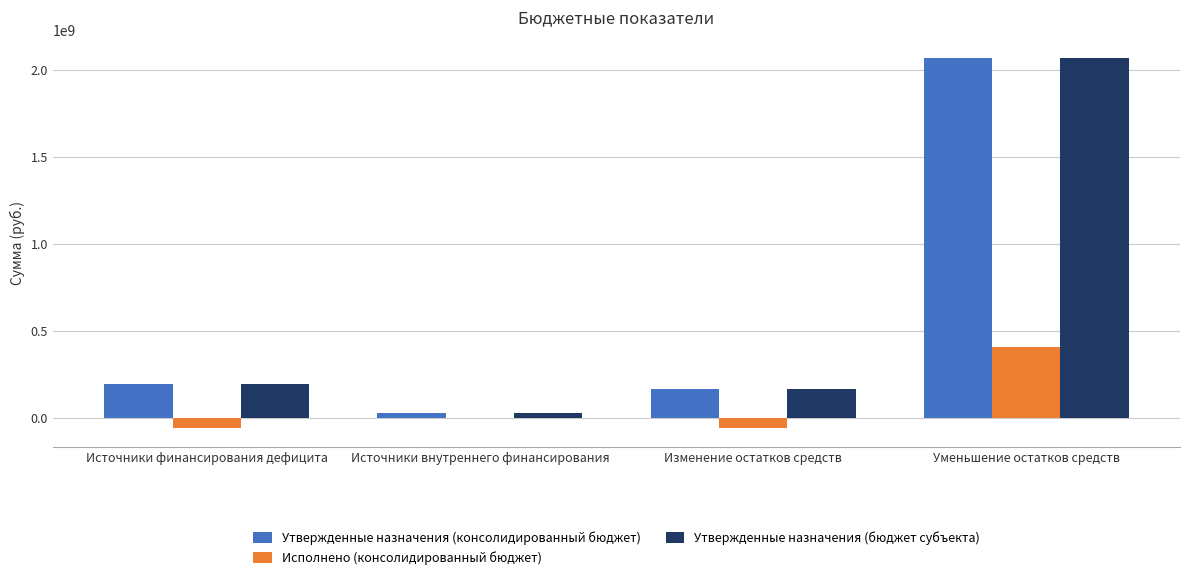

The Исполнено (консолидированный бюджет) series shows 406663514.2 at Уменьшение остатков средств. True or false?

True